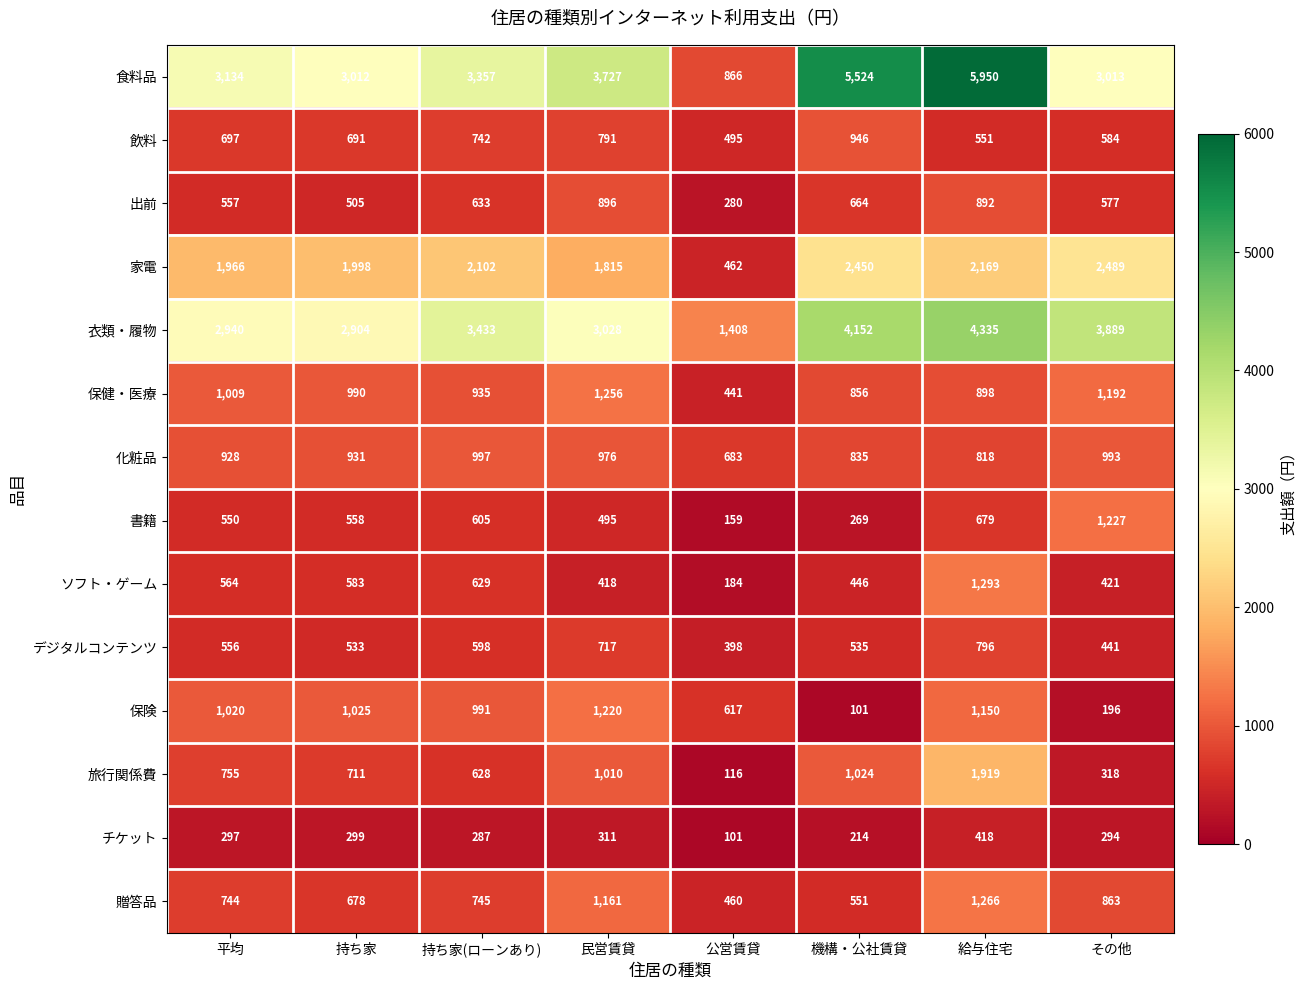

Read the 保健・医療 value at 公営賃貸, to the nearest 100.

400